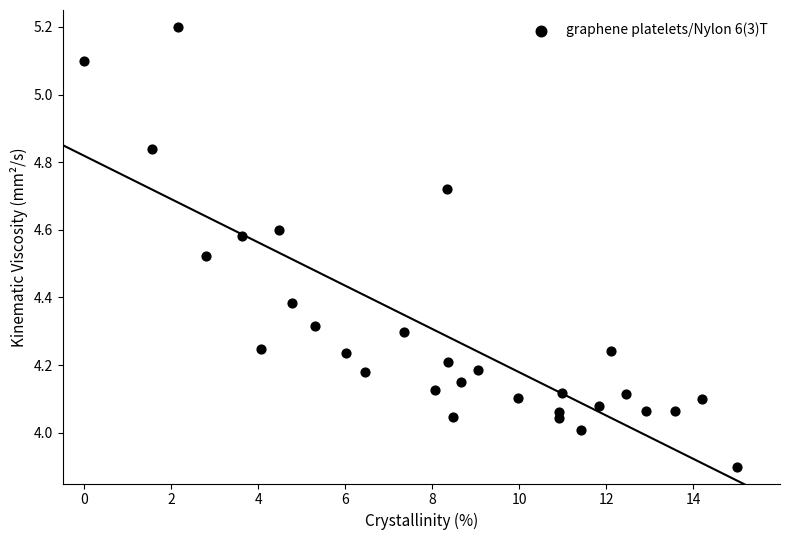

What is the range of Y values (max minus min)?

1.3